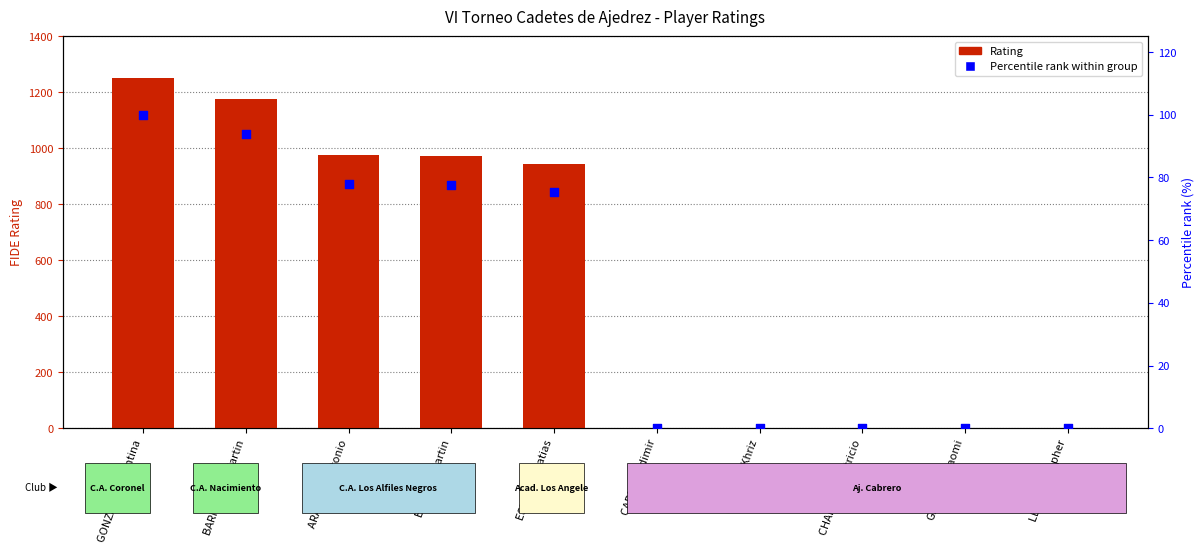

Is the value of Rating at BARNACHEA Martin greater than the value of Percentile rank within group at CARIMAN Khriz?

Yes